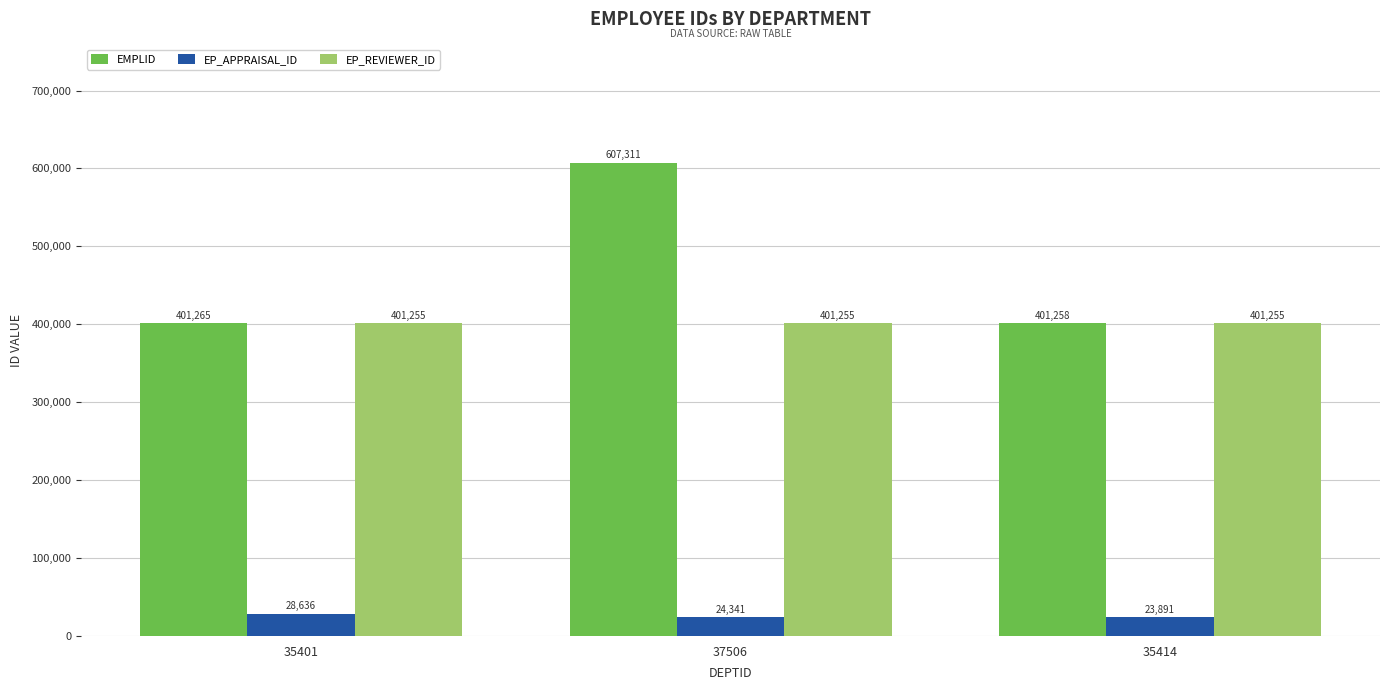

How many categories are shown in the chart?

3